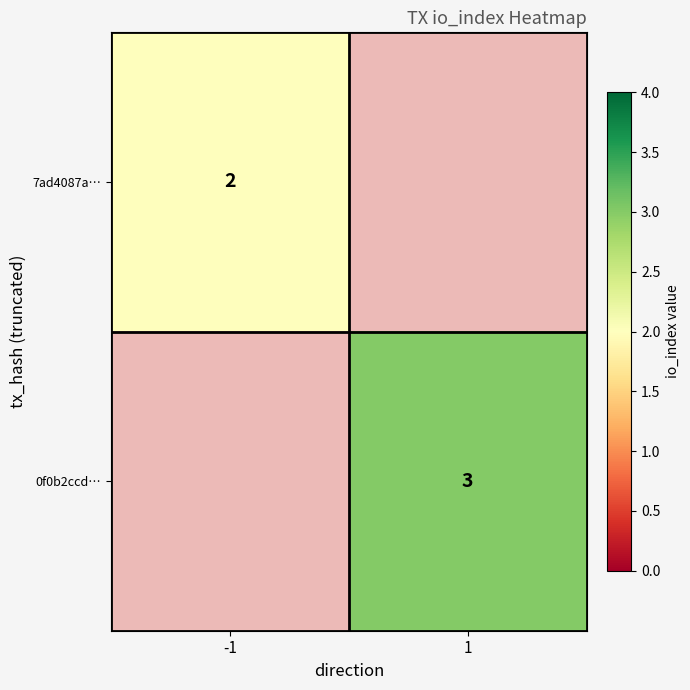

The value of 7ad4087a… at -1 is 3. True or false?

False